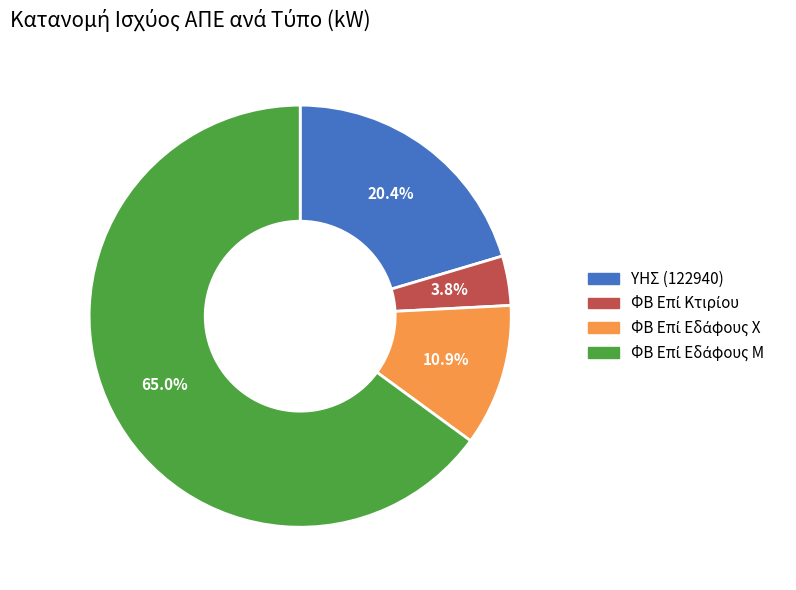

Count the number of slices in the pie.

4